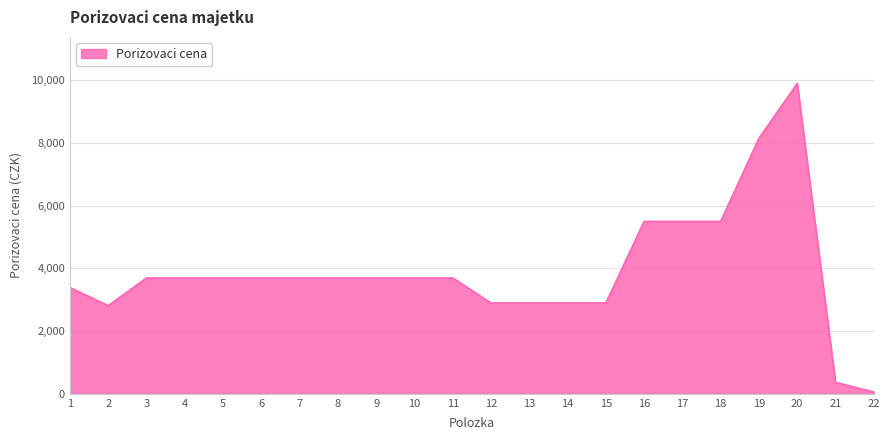

What is the greatest value displayed?

9900.8